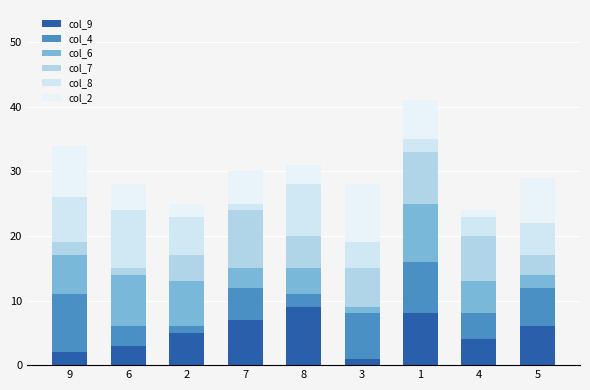

How many distinct data groups are displayed?

6